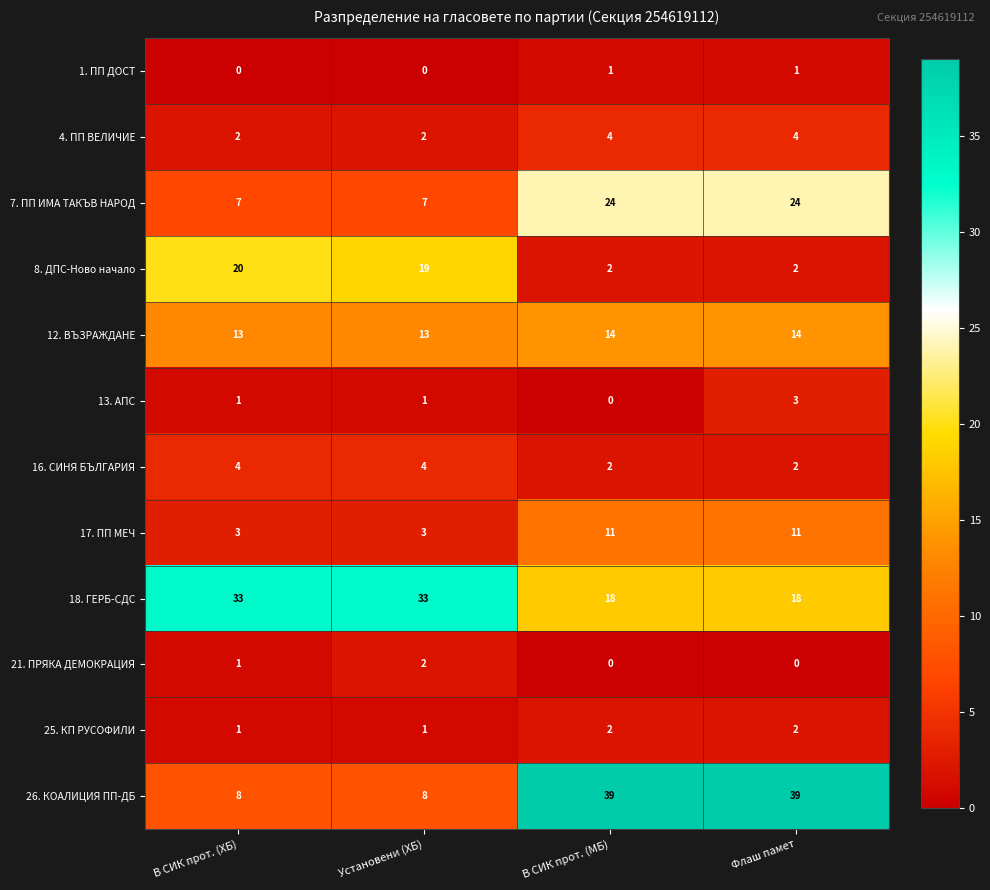

What is the maximum value for 18. ГЕРБ-СДС?

33